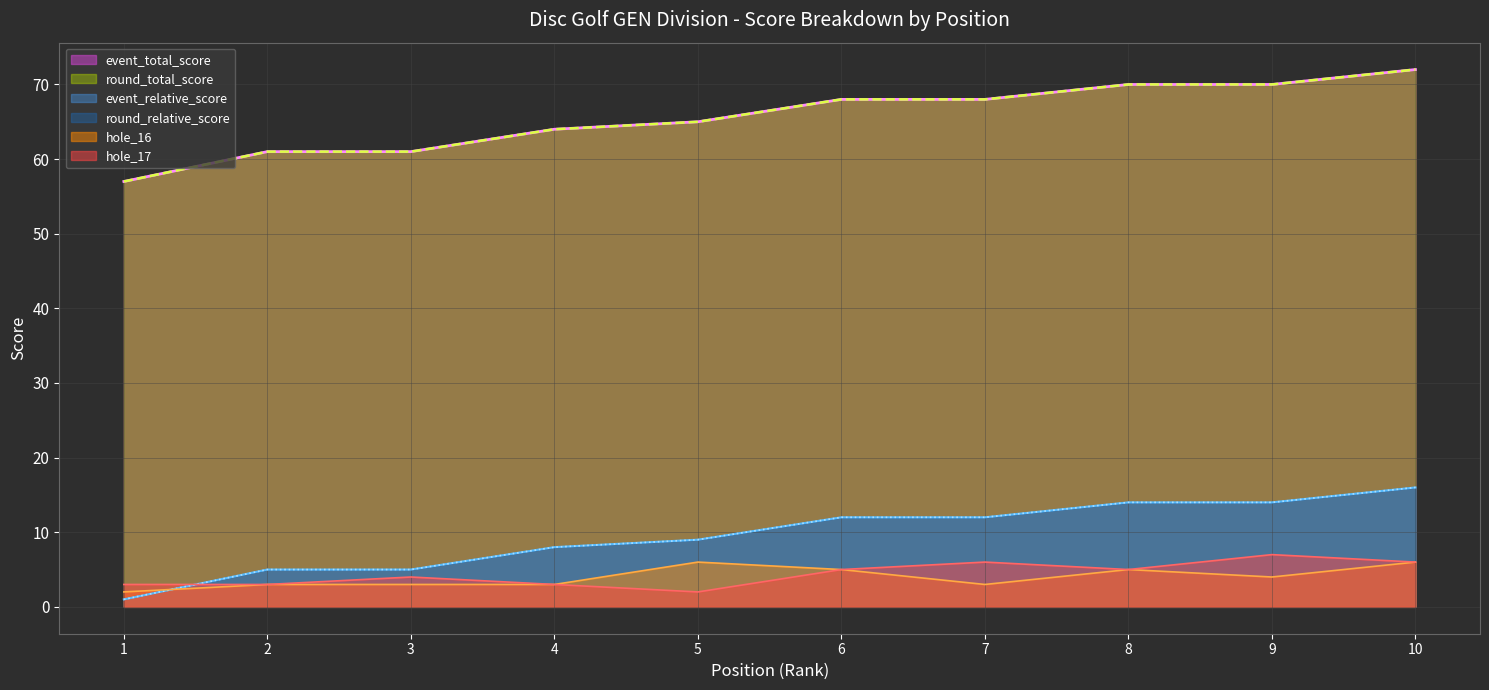

What is the difference between the maximum and minimum values in the round_relative_score series?

15